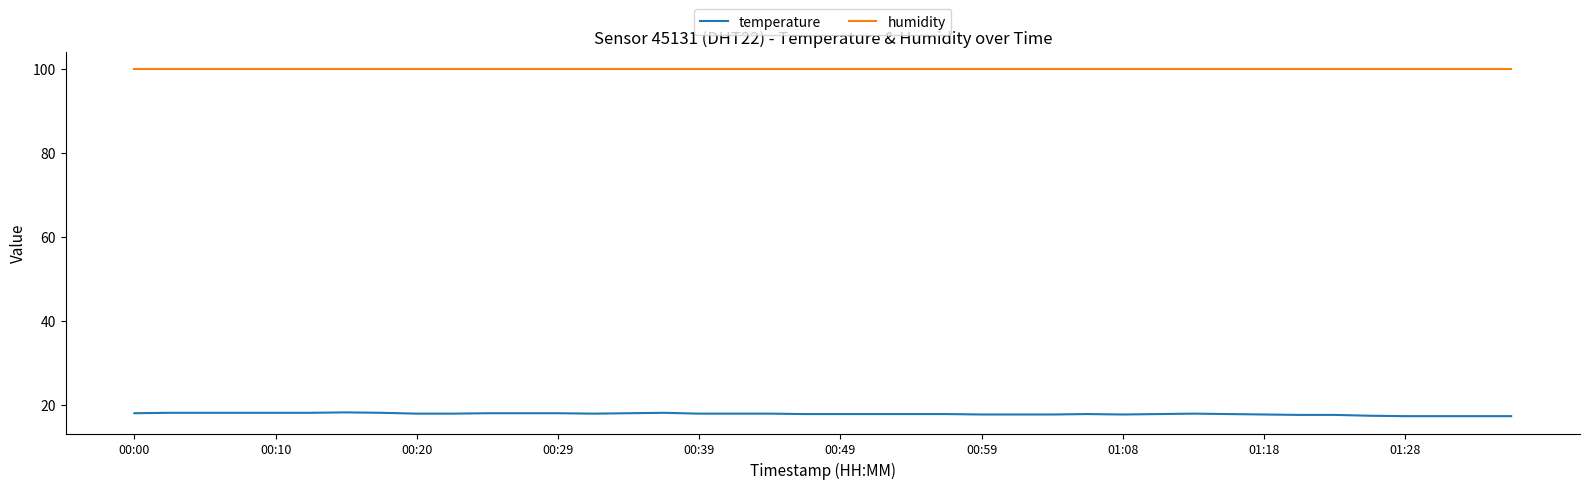

True or false: temperature and humidity intersect in this chart.

False